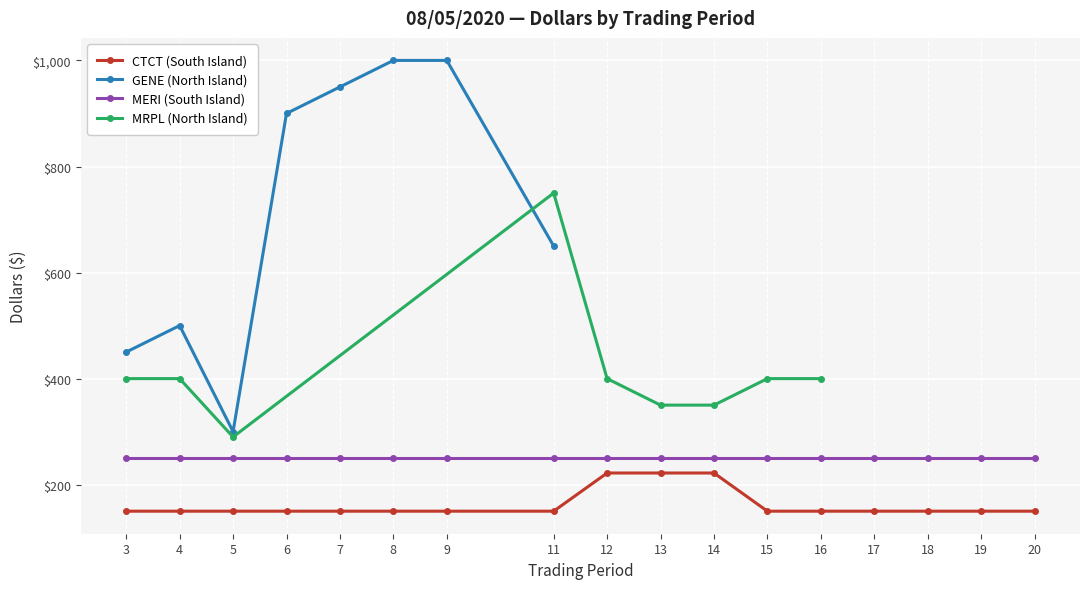

True or false: CTCT (South Island) and MERI (South Island) cross at least once.

False